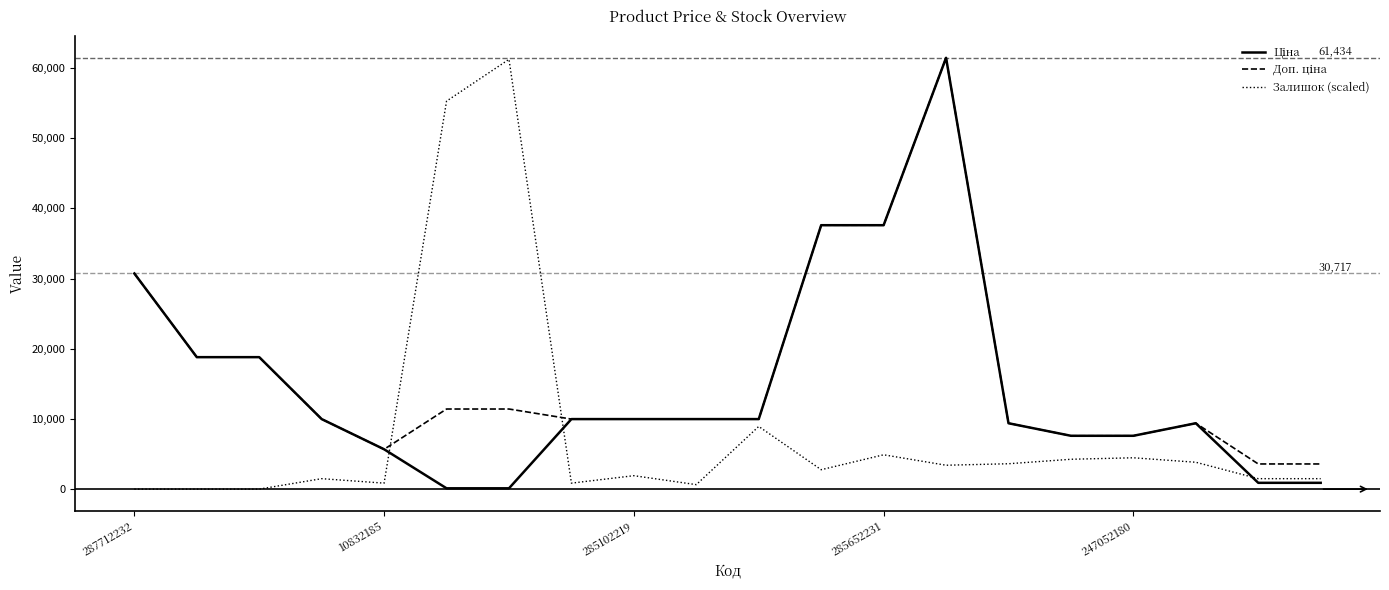

What is the maximum value shown in the chart?

61434.3